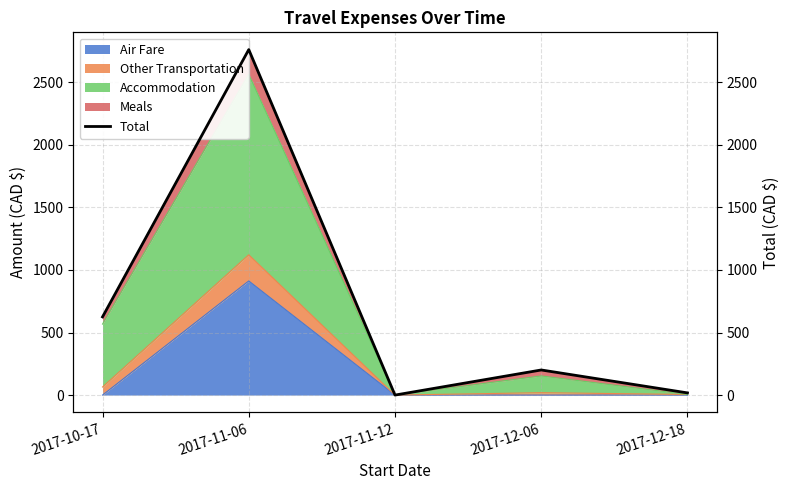

The value at 2017-12-06 is 200.7. True or false?

True